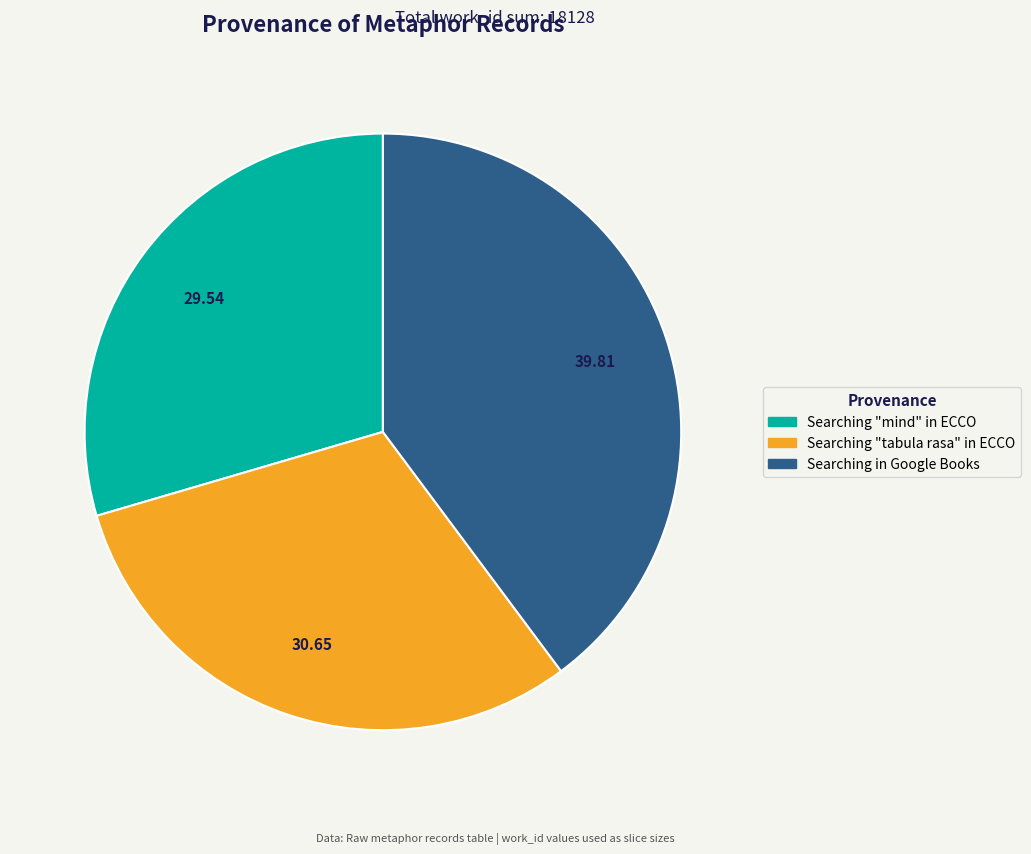

Does Searching "mind" in ECCO represent more than half of the total?

No